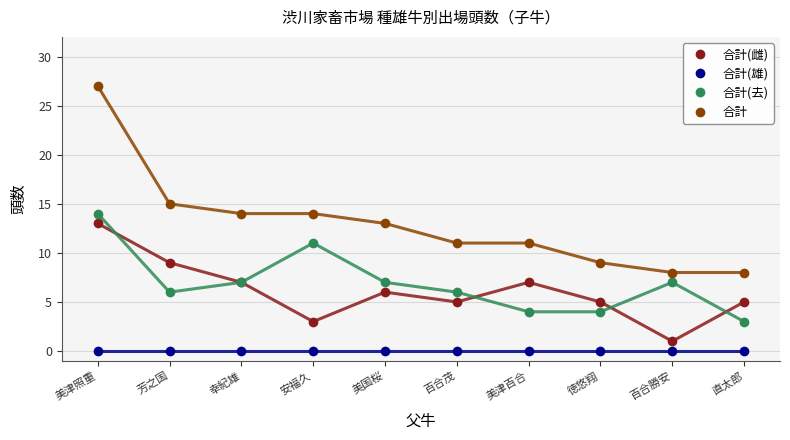

Which series has the largest range (max minus min)?

合計